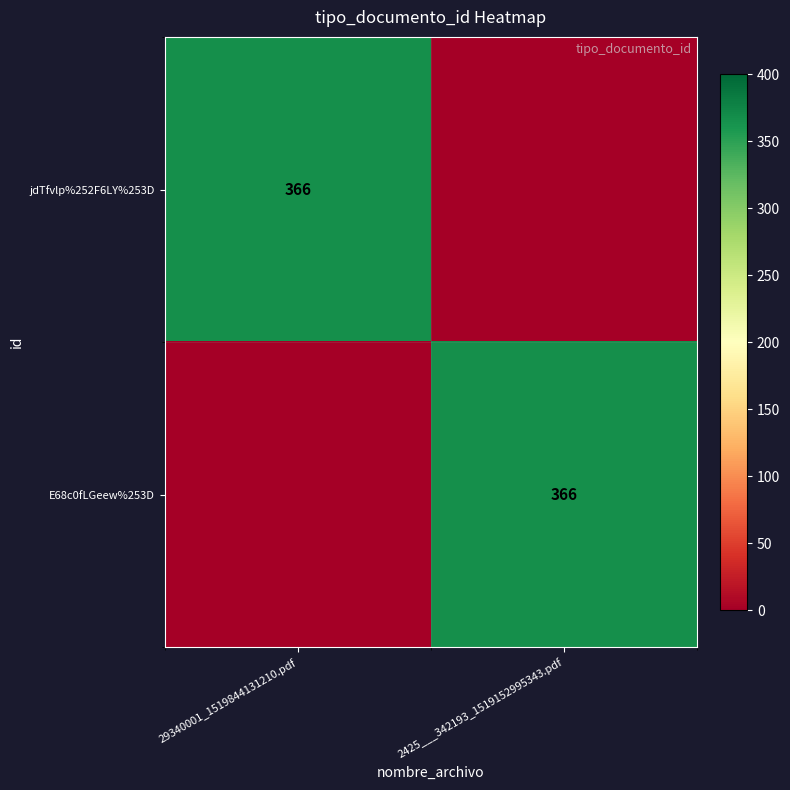

The jdTfvlp%252F6LY%253D series shows 366 at 29340001_1519844131210.pdf. True or false?

True